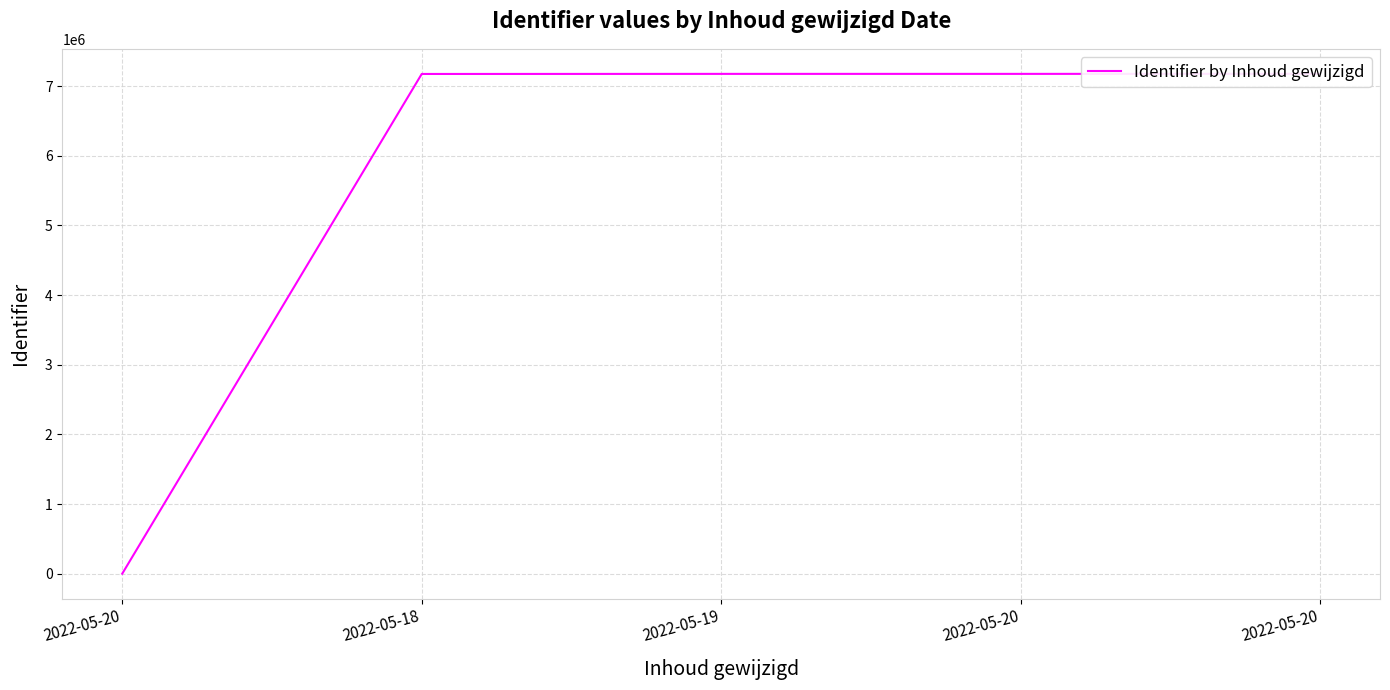

The chart shows a value of 0 at 2022-05-20. True or false?

True